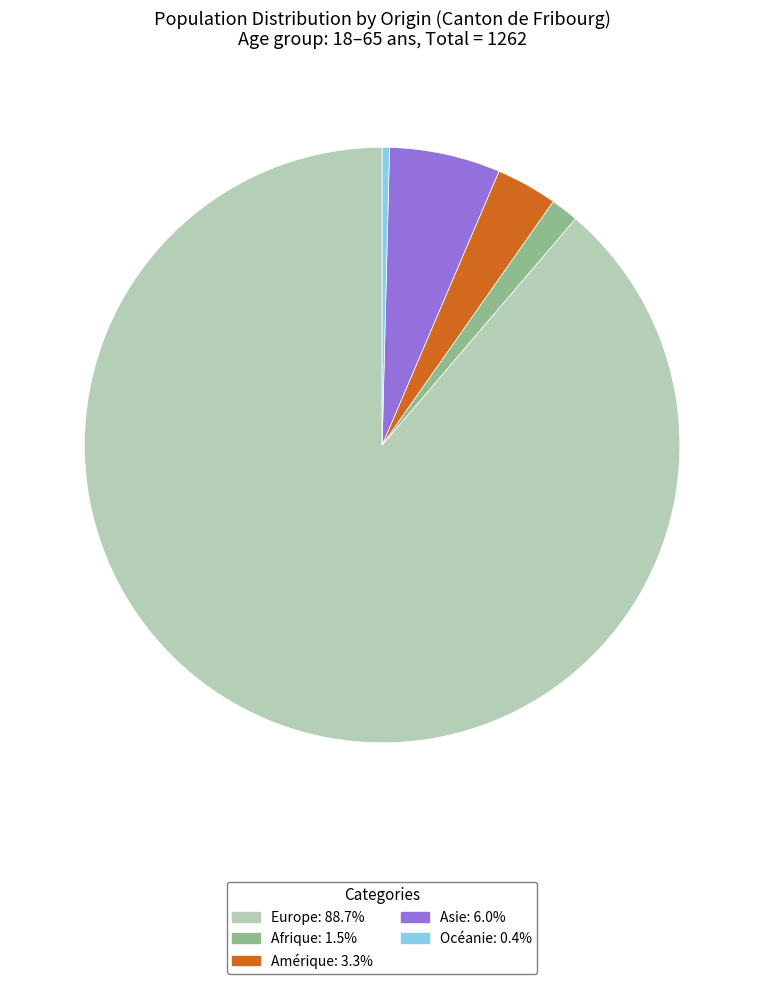

Is there a majority slice in this chart?

Yes